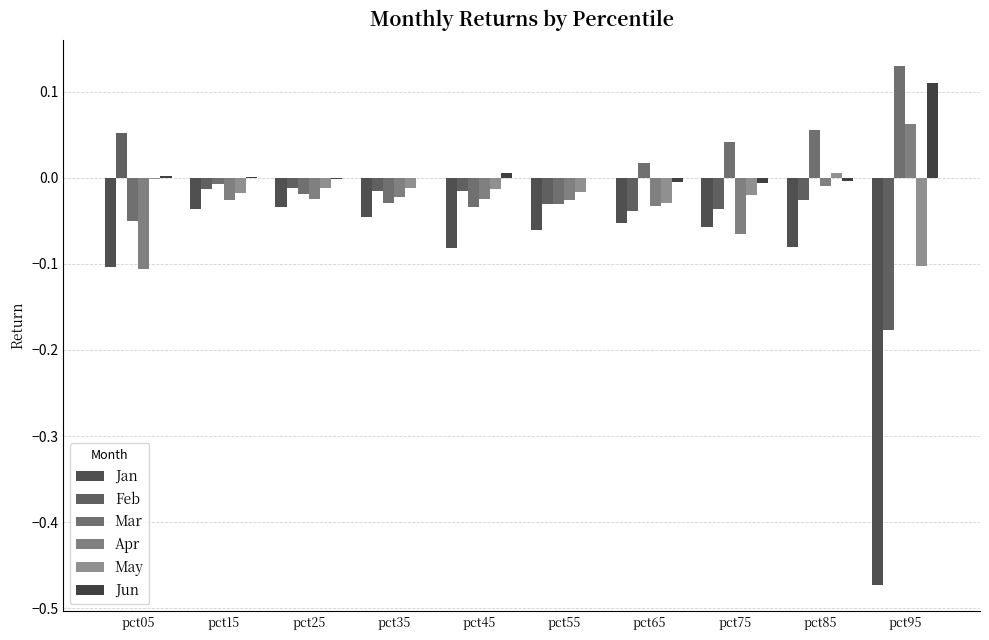

How many distinct data groups are displayed?

6